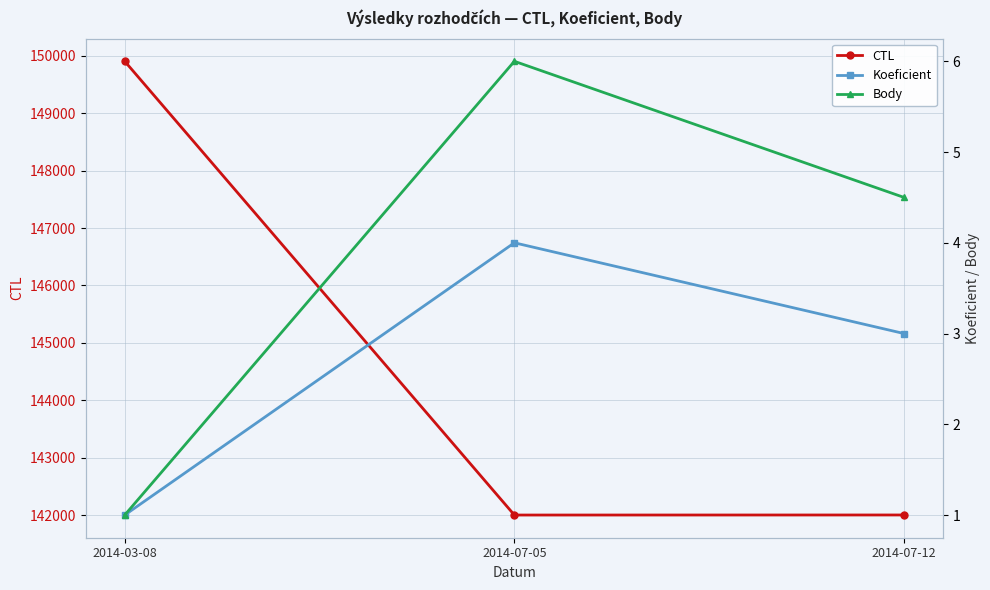

List the series in order of their peak value, lowest first.

Koeficient, Body, CTL